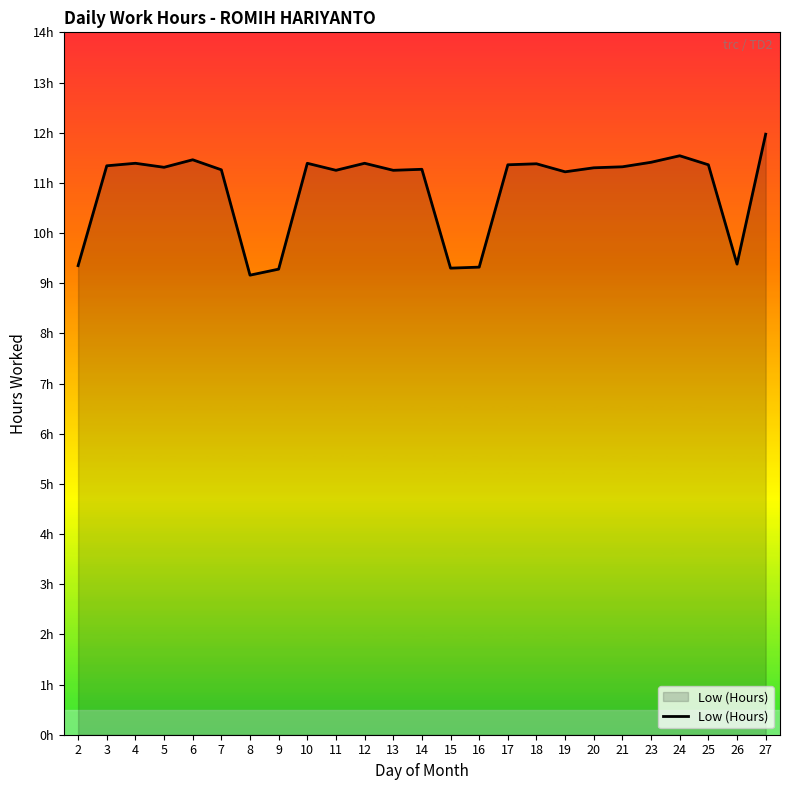

What is the value of the 2nd point from the left?

11.3